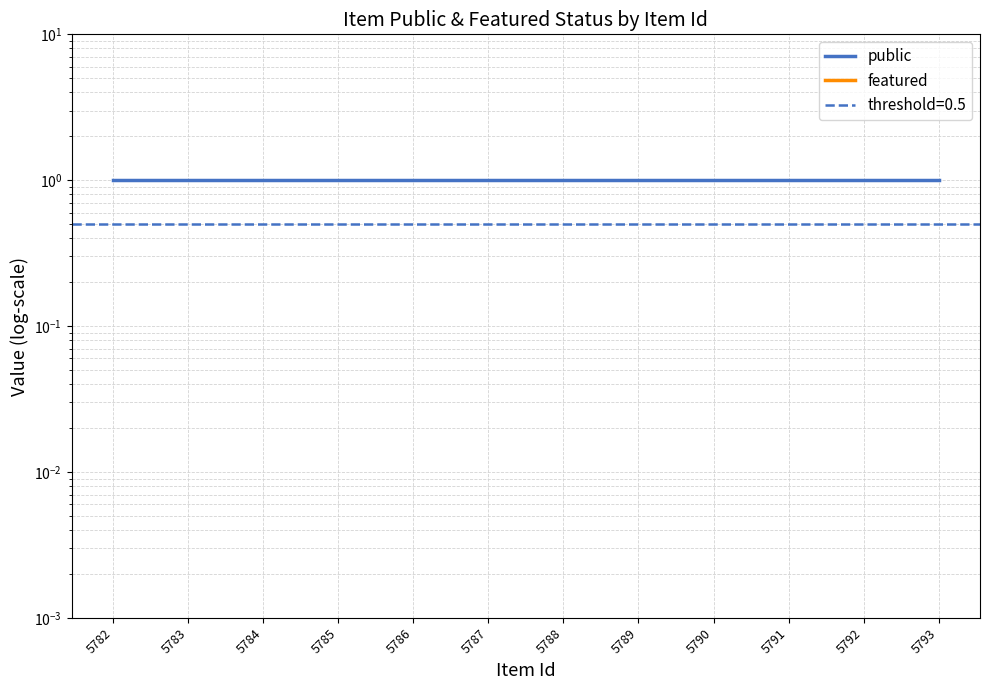

Which series has the widest spread of values?

public